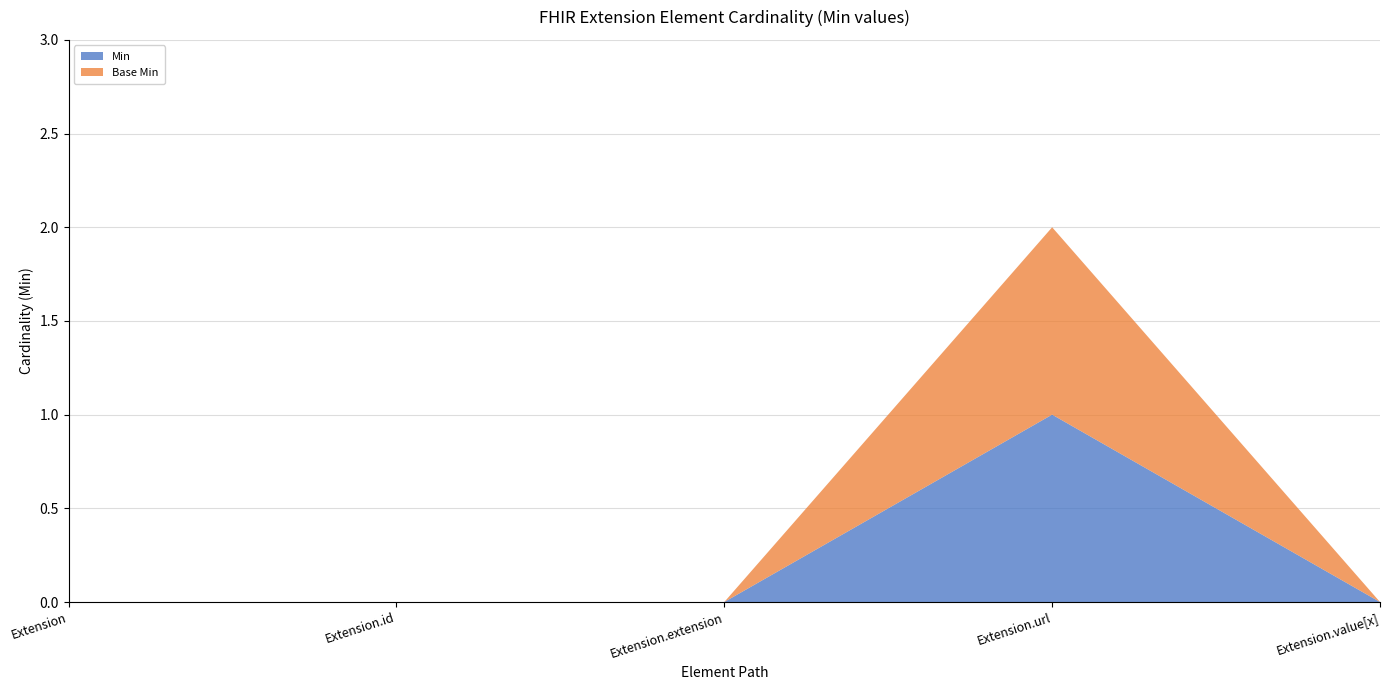

Reading left to right, extract all data points from this chart.

Min: 0	0	0	1	0
Base Min: 0	0	0	1	0